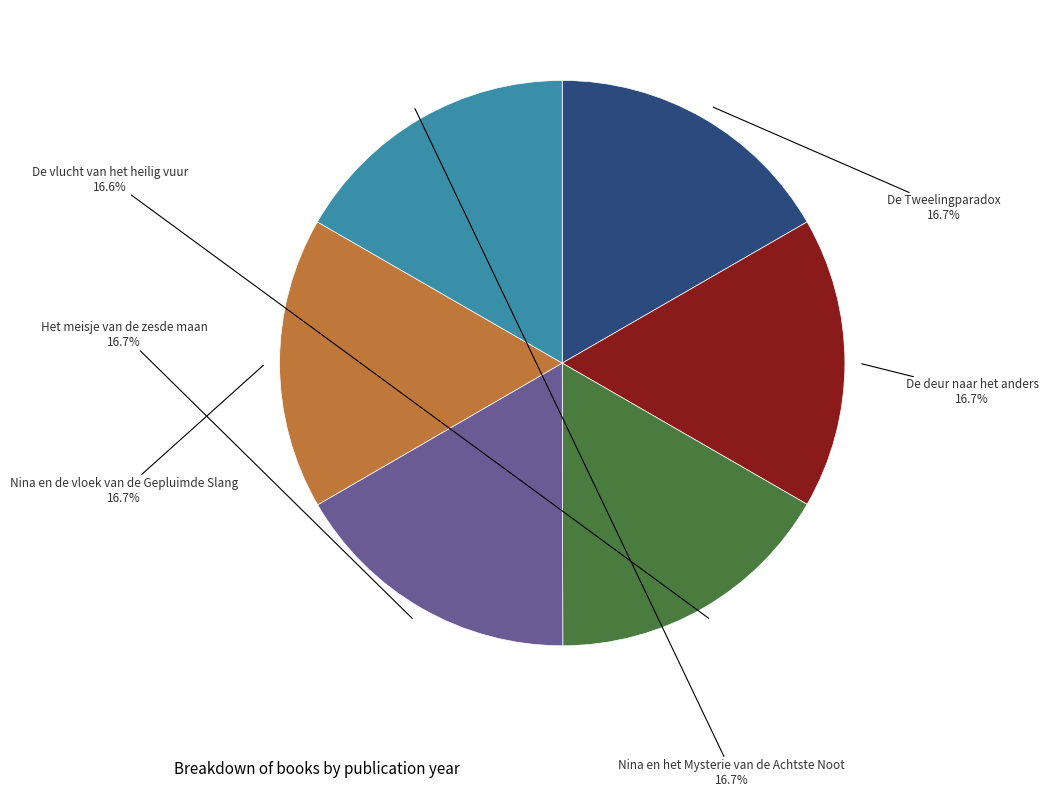

Is there a majority slice in this chart?

No